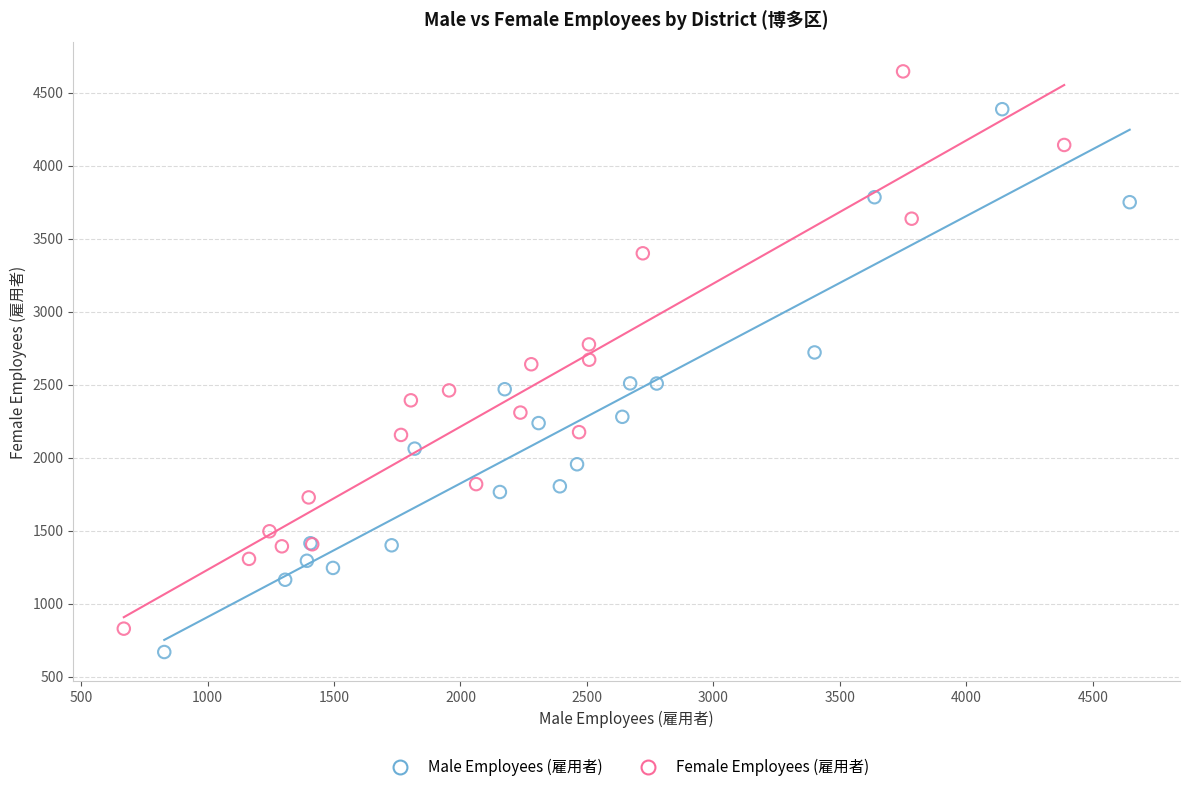

What are all the series names shown in the legend?

Male Employees (雇用者), Female Employees (雇用者)